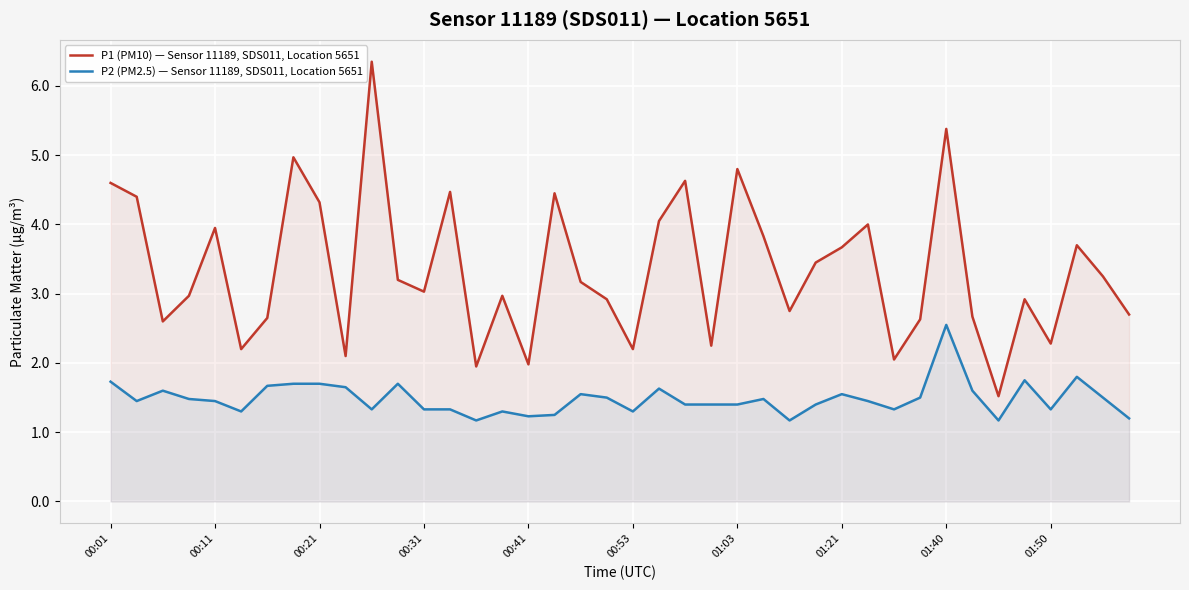

List the series in order of their peak value, highest first.

P1 (PM10) — Sensor 11189, SDS011, Location 5651, P2 (PM2.5) — Sensor 11189, SDS011, Location 5651